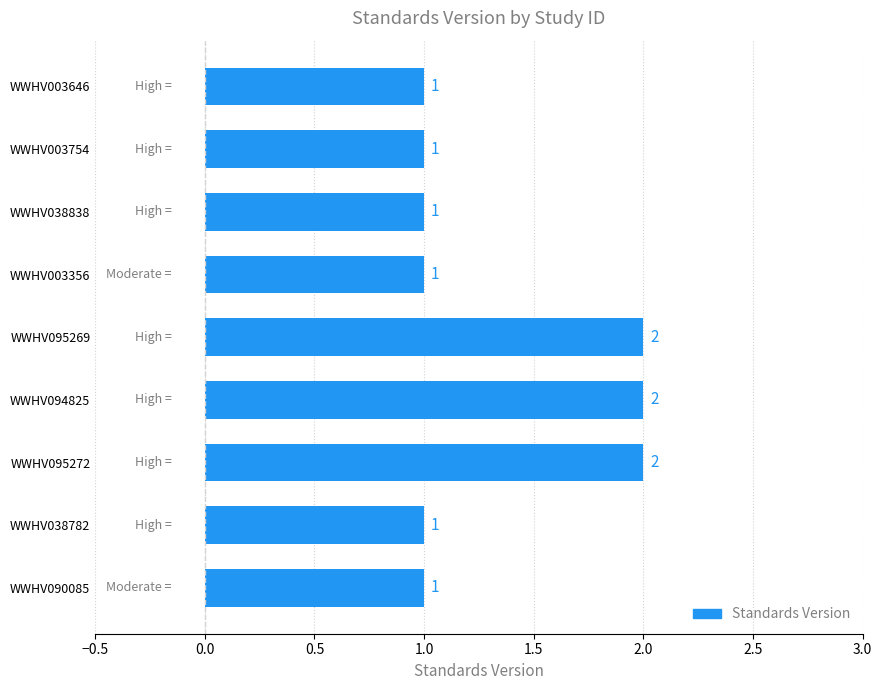

Between WWHV003356 and WWHV095272, which is larger?

WWHV095272